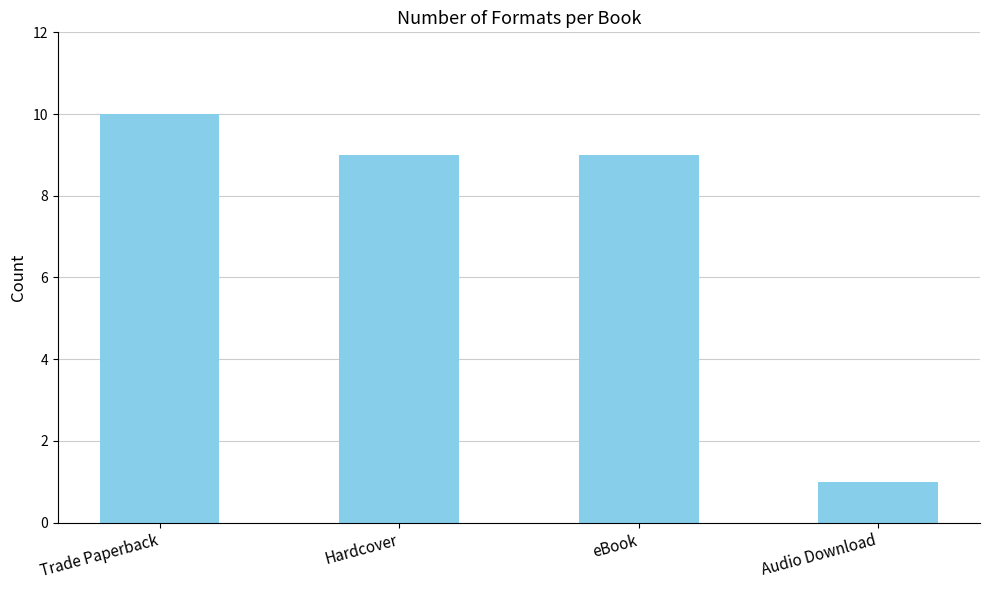

How many series are shown in this chart?

1